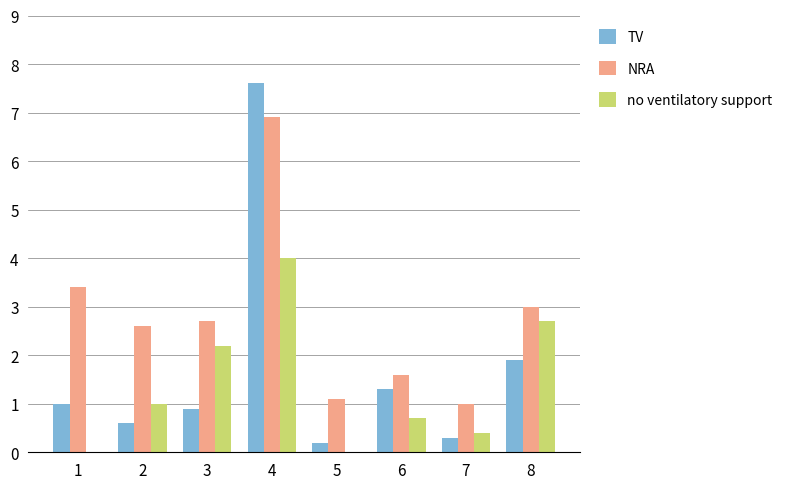

True or false: NRA has a value of 6.9 at 4.

True